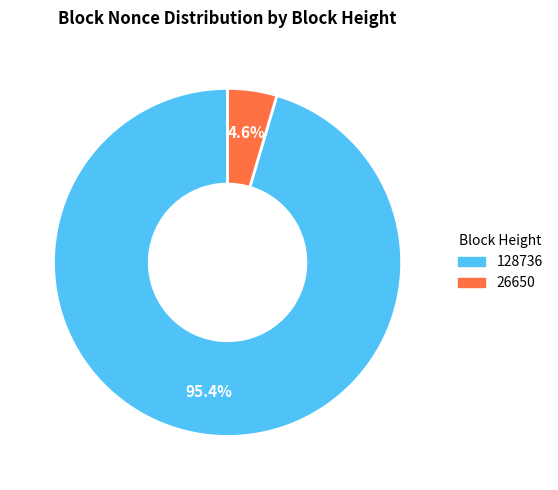

Which category has the biggest portion of the pie?

128736